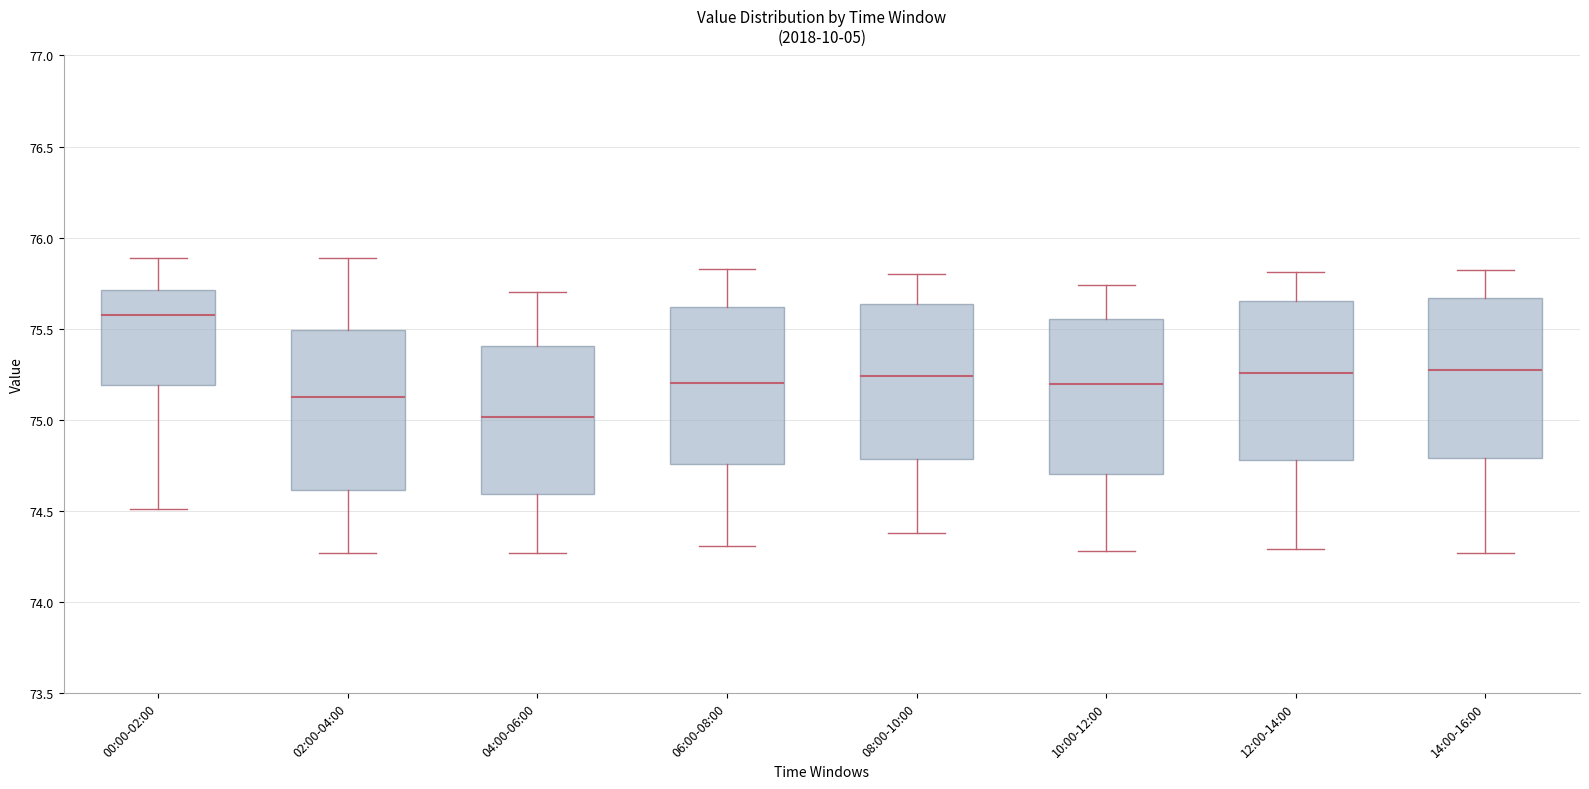

Which box has the highest median line?

00:00-02:00